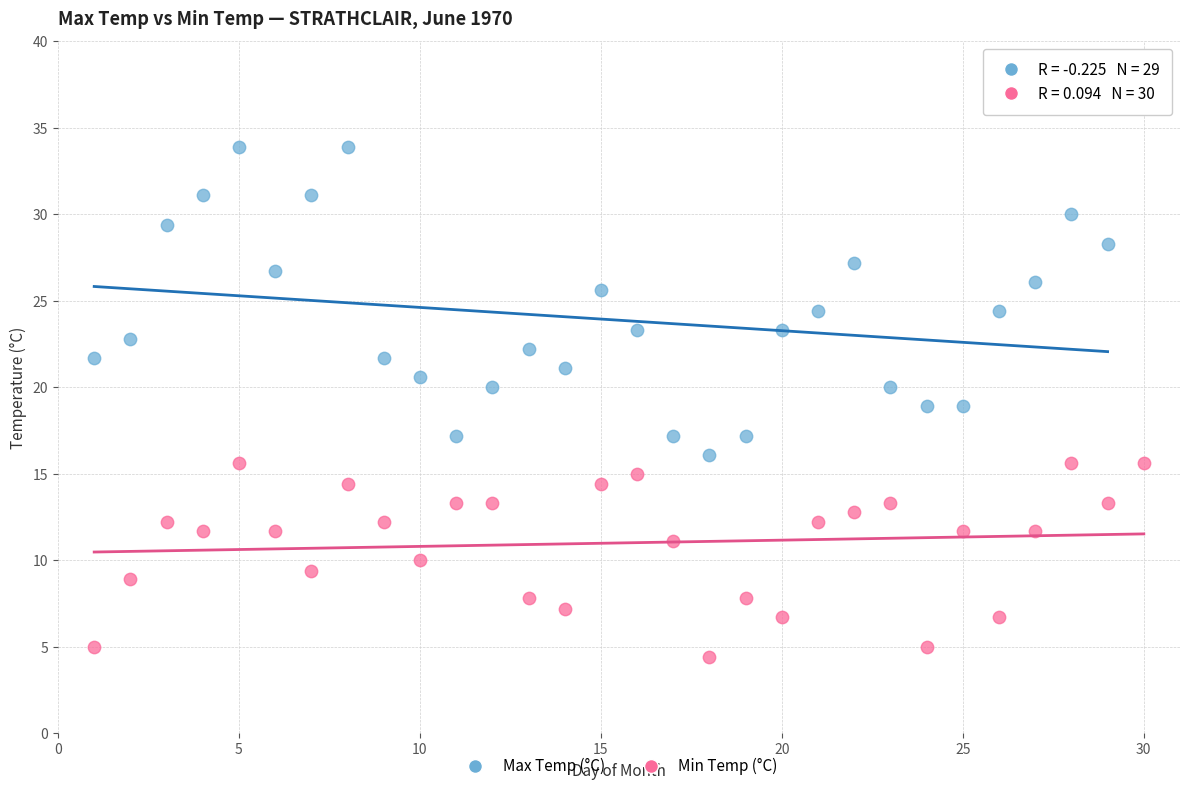

Which series has the widest spread of Y values?

Max Temp (°C)